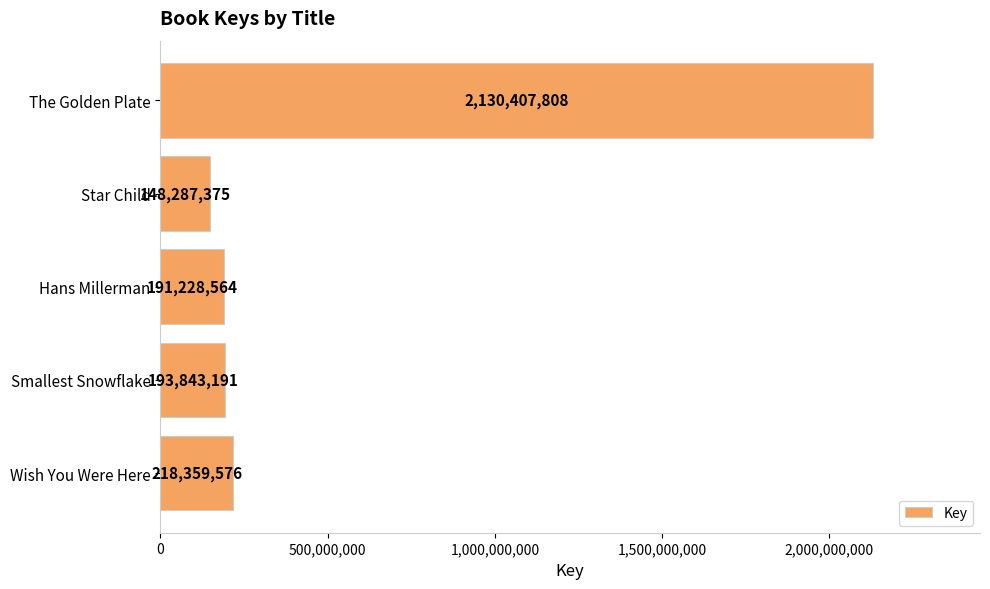

The chart shows a value of 2130407808 at The Golden Plate. True or false?

True